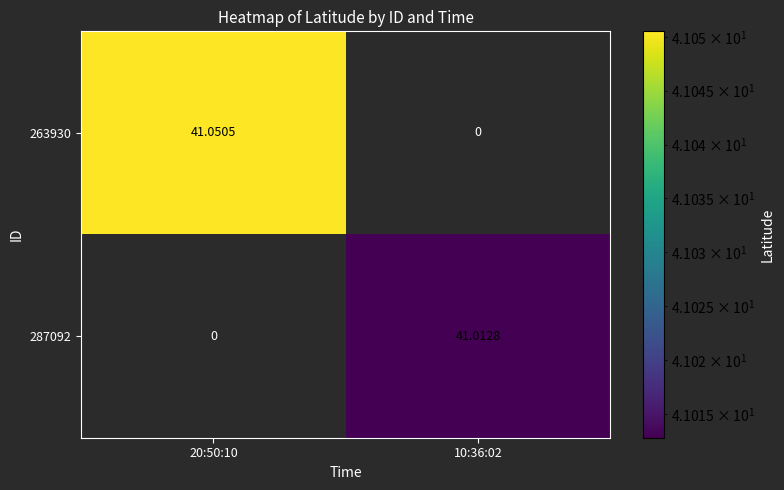

Is the value of 287092 at 10:36:02 greater than the value of 263930 at 20:50:10?

No